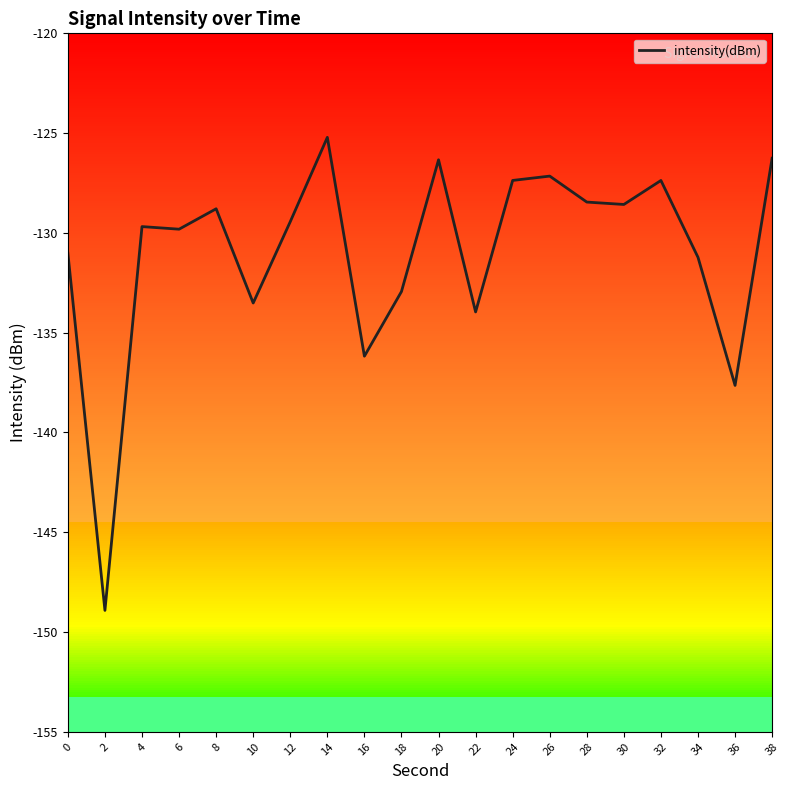

Read the value at 38.

-126.3